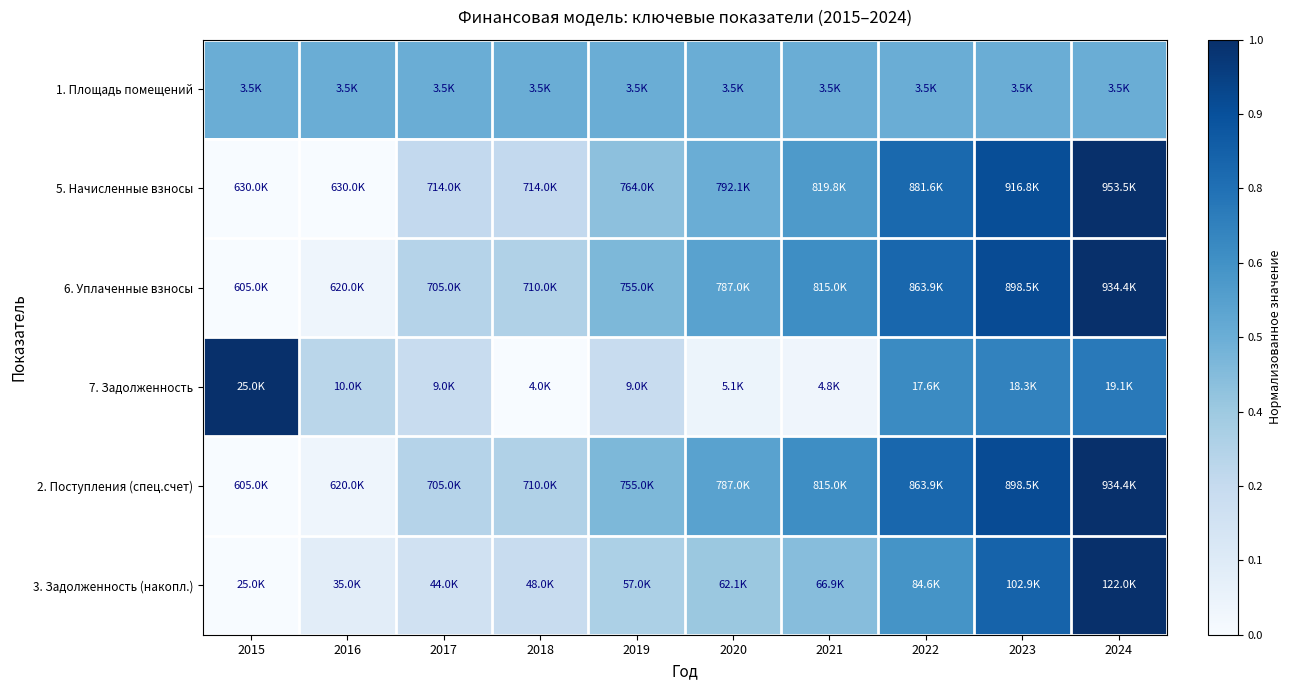

Between 2016 and 2021, which is larger?

2016